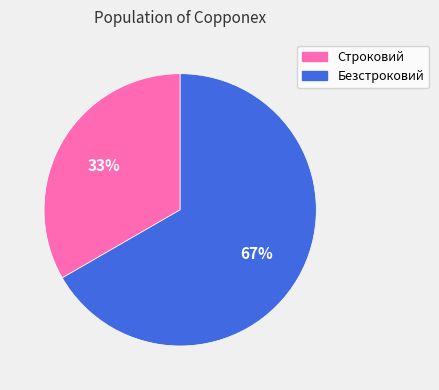

How many slices are in this pie chart?

2